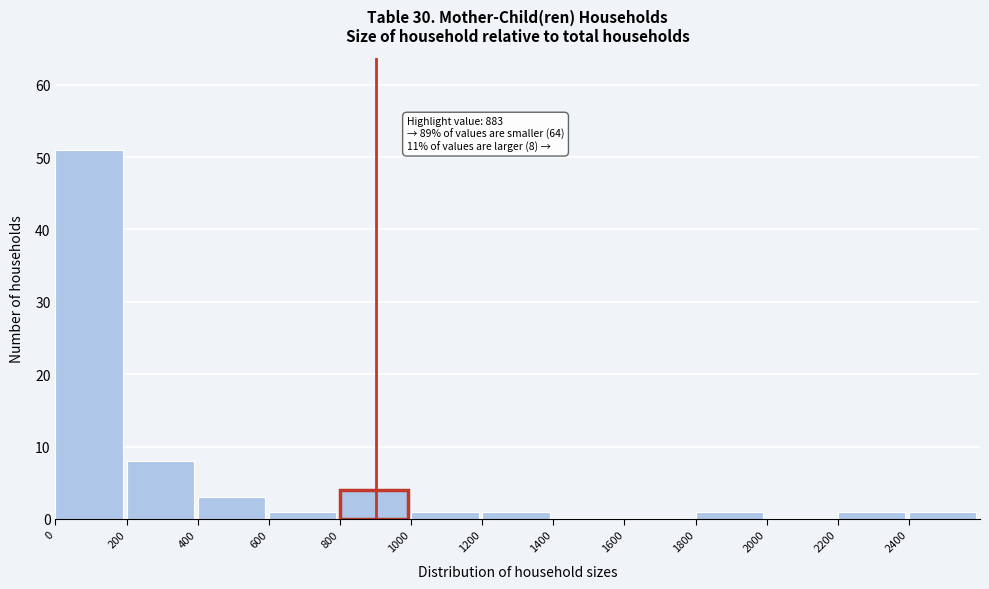

Which range on the x-axis has the tallest bar?

0 to 200